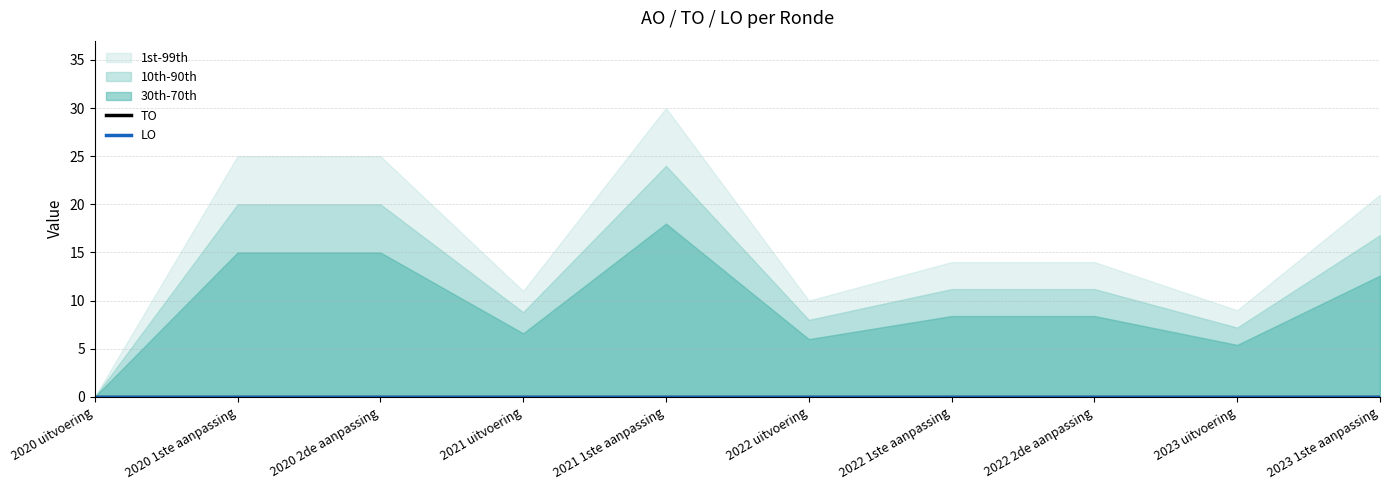

Which category has the highest value in the AO series?

2021 1ste aanpassing